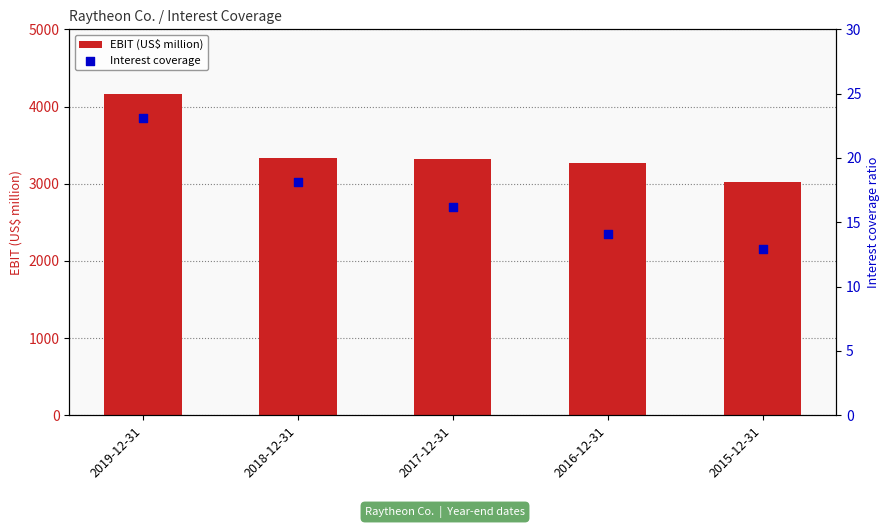

Which series contains the highest Y value?

EBIT (US$ million)